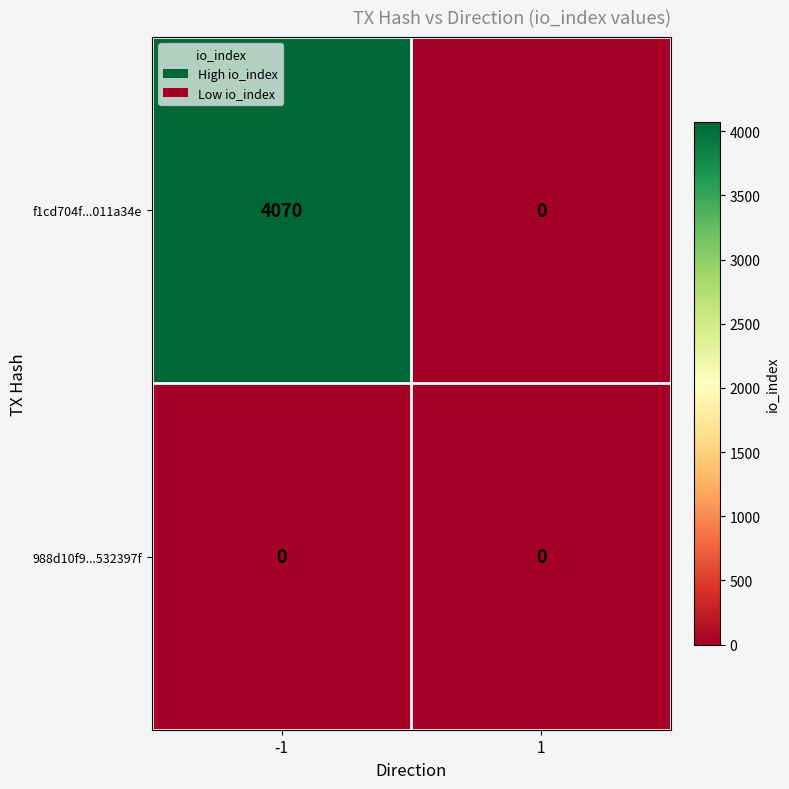

The value of 988d10f9...532397f at -1 is 0. True or false?

True